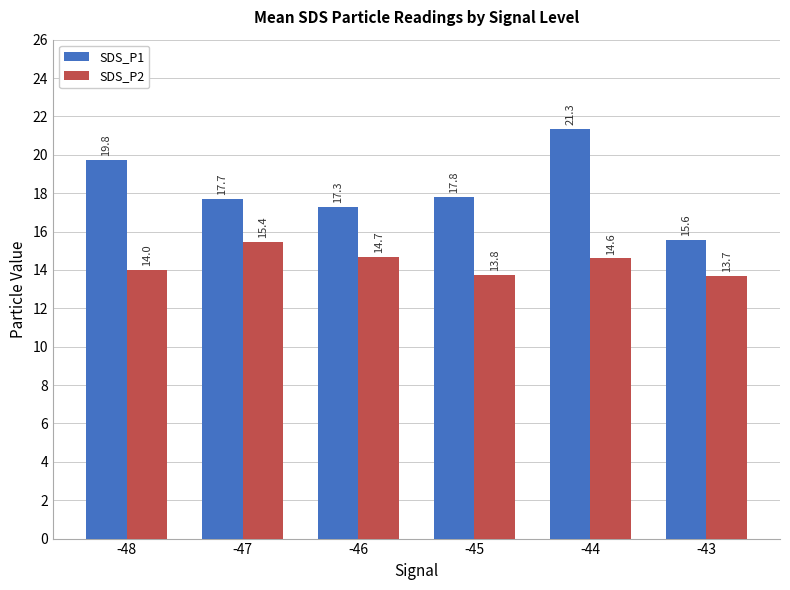

How many data points in SDS_P1 are above 17?

5